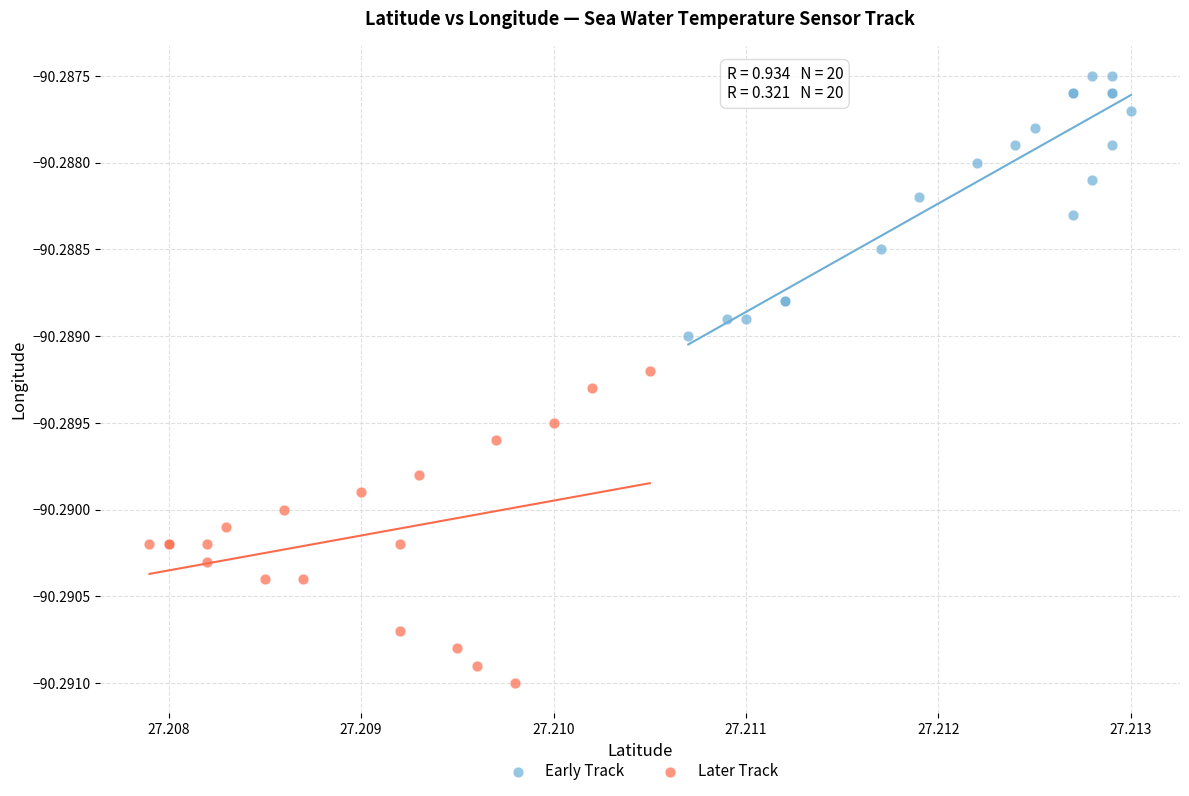

Which series reaches the minimum Y coordinate?

Later Track